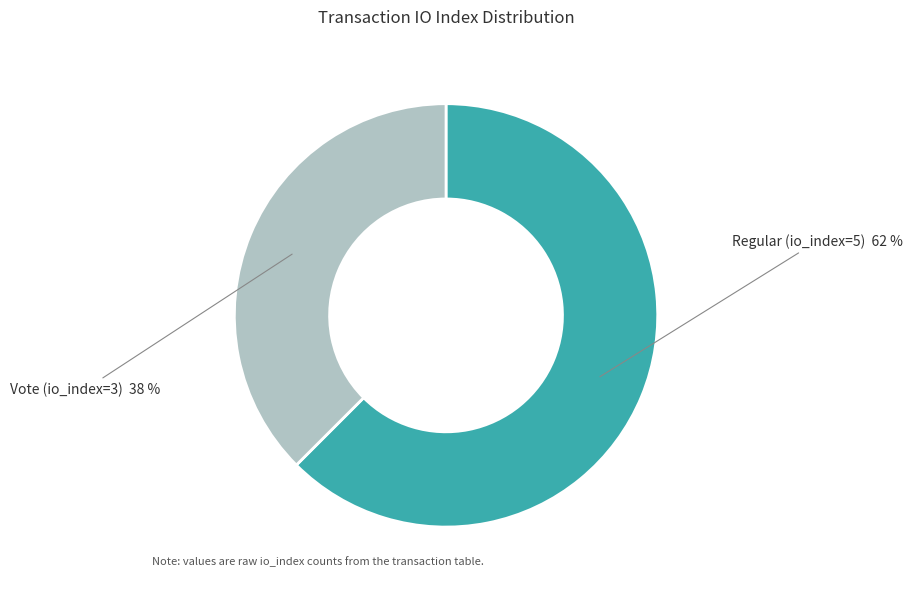

Between Regular (io_index=5) and Vote (io_index=3), which is larger?

Regular (io_index=5)